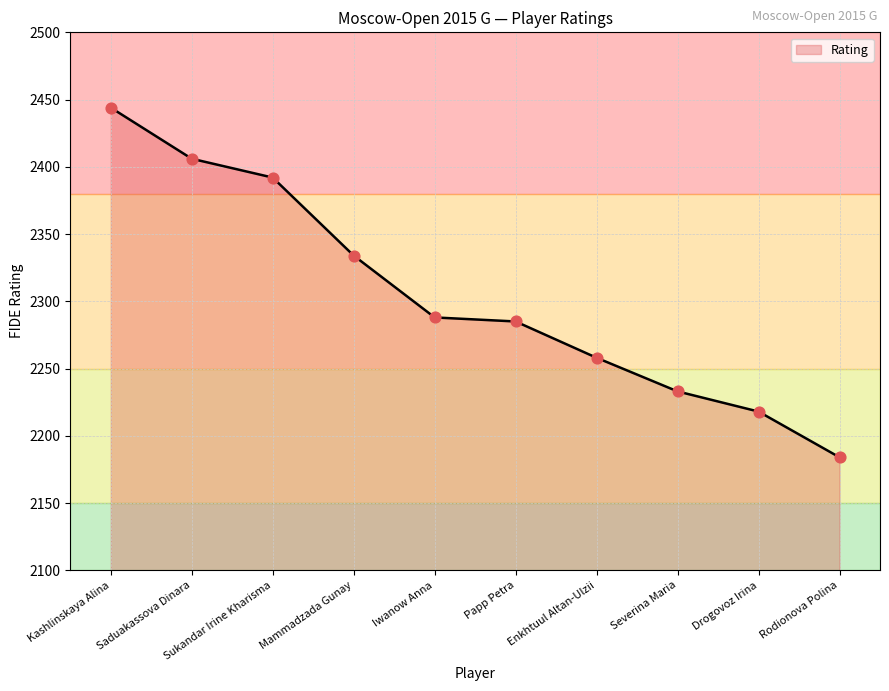

Between Papp Petra and Enkhtuul Altan-Ulzii, which is larger?

Papp Petra